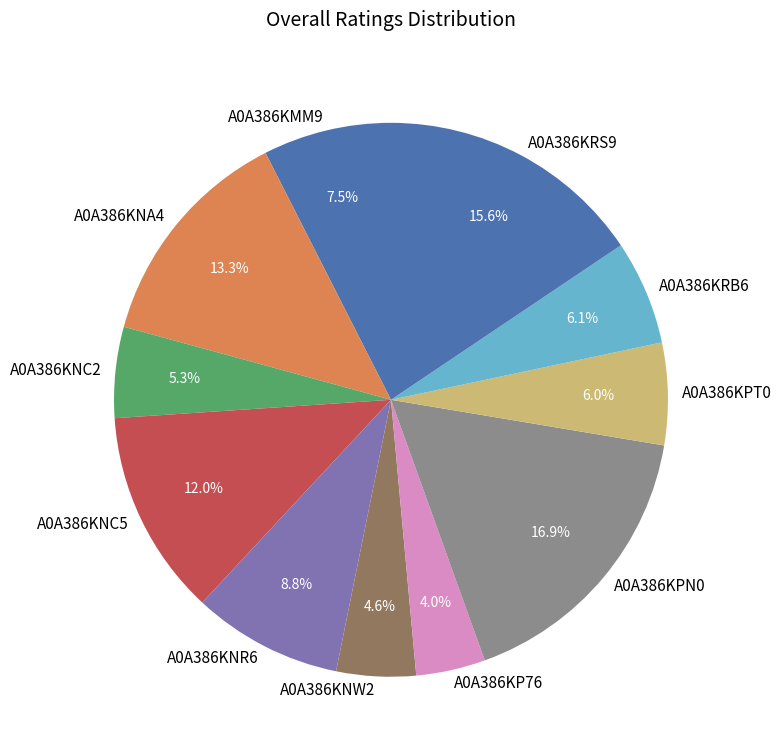

What percentage do A0A386KRB6 and A0A386KNC2 together represent?

11.4%